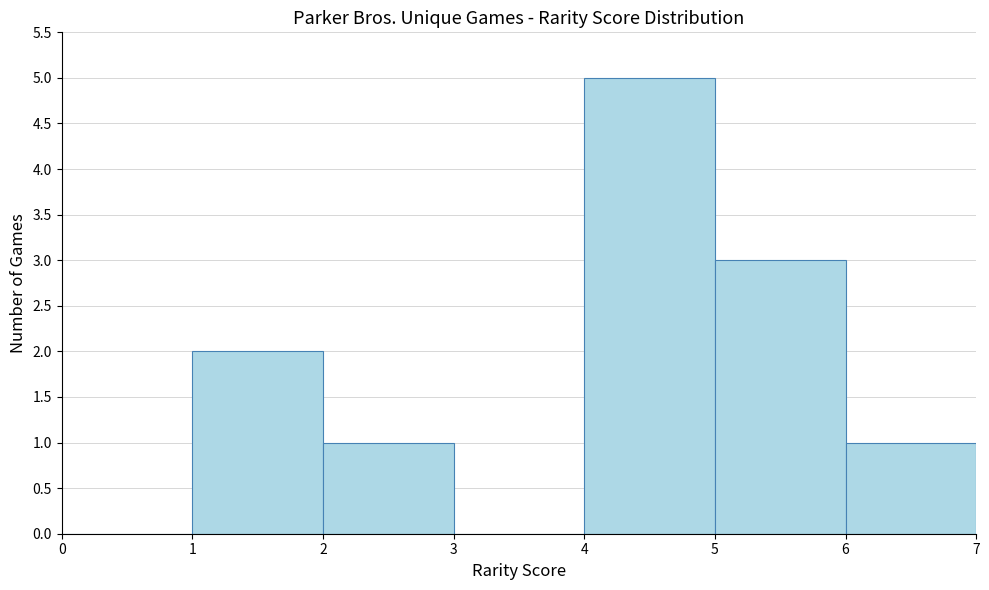

Reading left to right, transcribe this chart: for each bar, give the range it covers on the x-axis and its height. The values are not printed on the chart, so give them approximately, as read against the axis.

0 to 1: 0
1 to 2: 2
2 to 3: 1
3 to 4: 0
4 to 5: 5
5 to 6: 3
6 to 7: 1